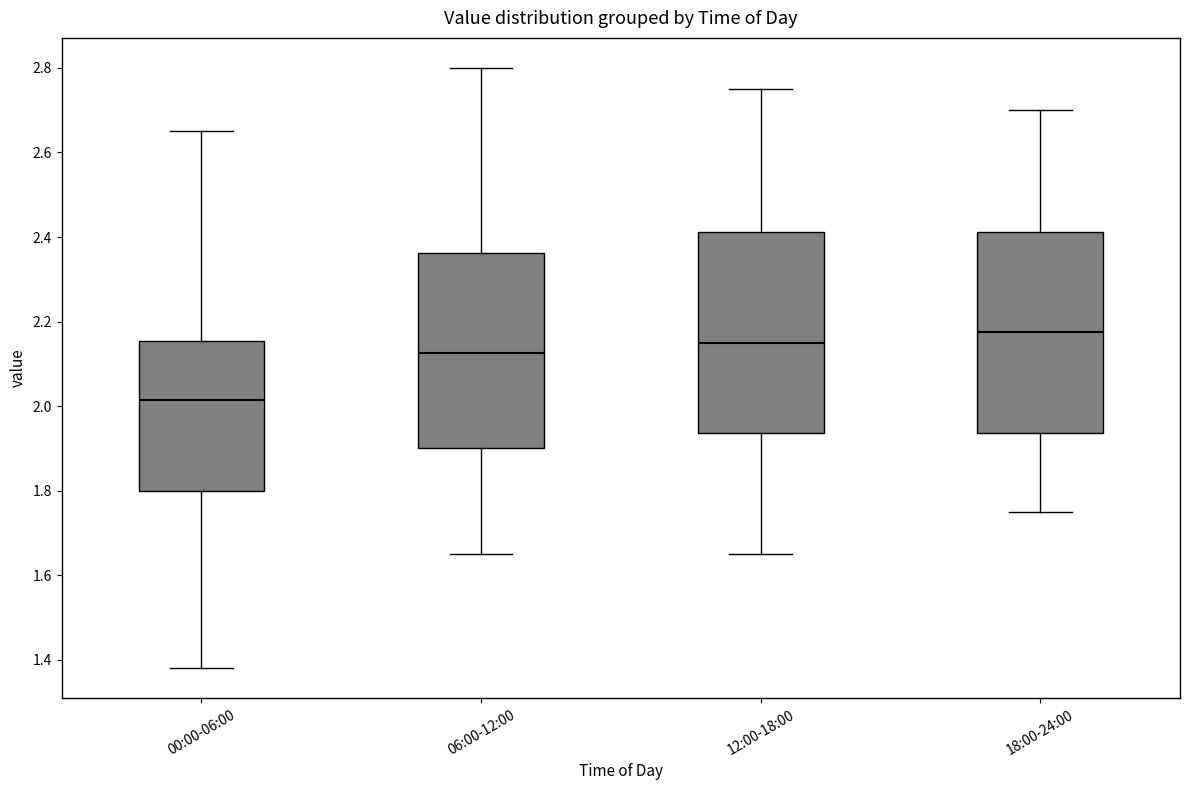

Reading left to right, read every box against the y-axis: the position of its median line, the range the box covers, and the ends of its whiskers. The values are not printed on the chart, so give them approximately, as read against the axis.

00:00-06:00: median 2.02, box 1.80 to 2.16, whiskers 1.38 to 2.66
06:00-12:00: median 2.12, box 1.90 to 2.36, whiskers 1.66 to 2.80
12:00-18:00: median 2.16, box 1.94 to 2.42, whiskers 1.66 to 2.76
18:00-24:00: median 2.18, box 1.94 to 2.42, whiskers 1.76 to 2.70